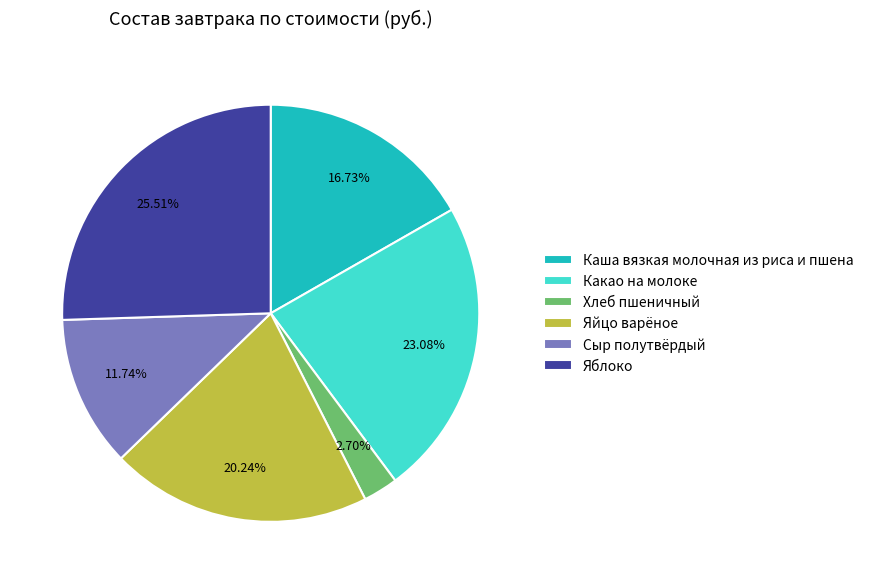

Count the number of slices in the pie.

6